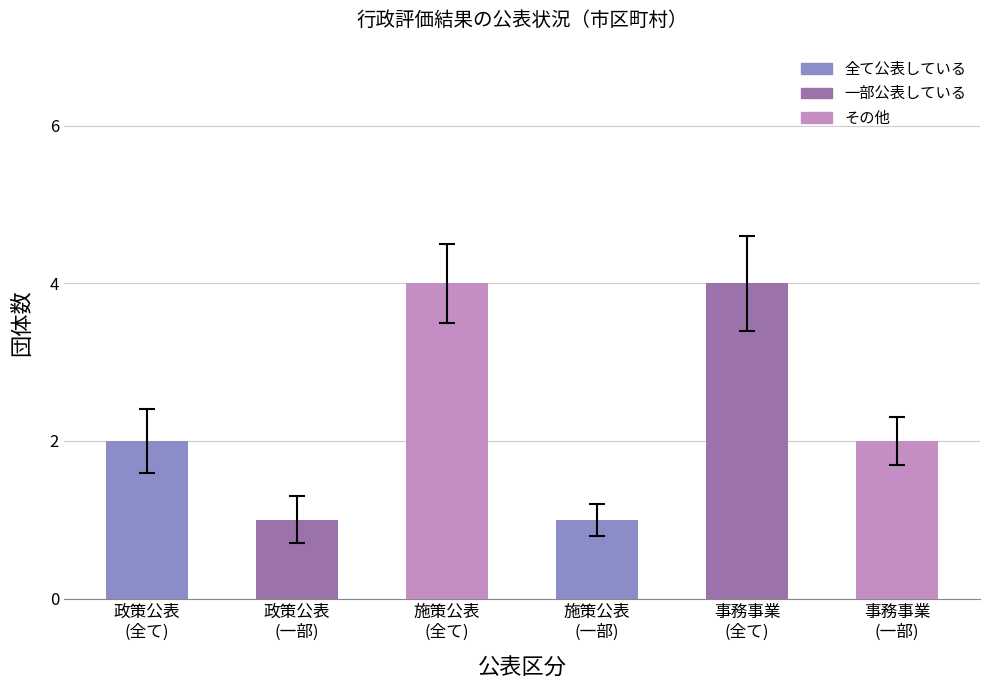

The chart shows a value of 1 at 施策公表
(一部). True or false?

True